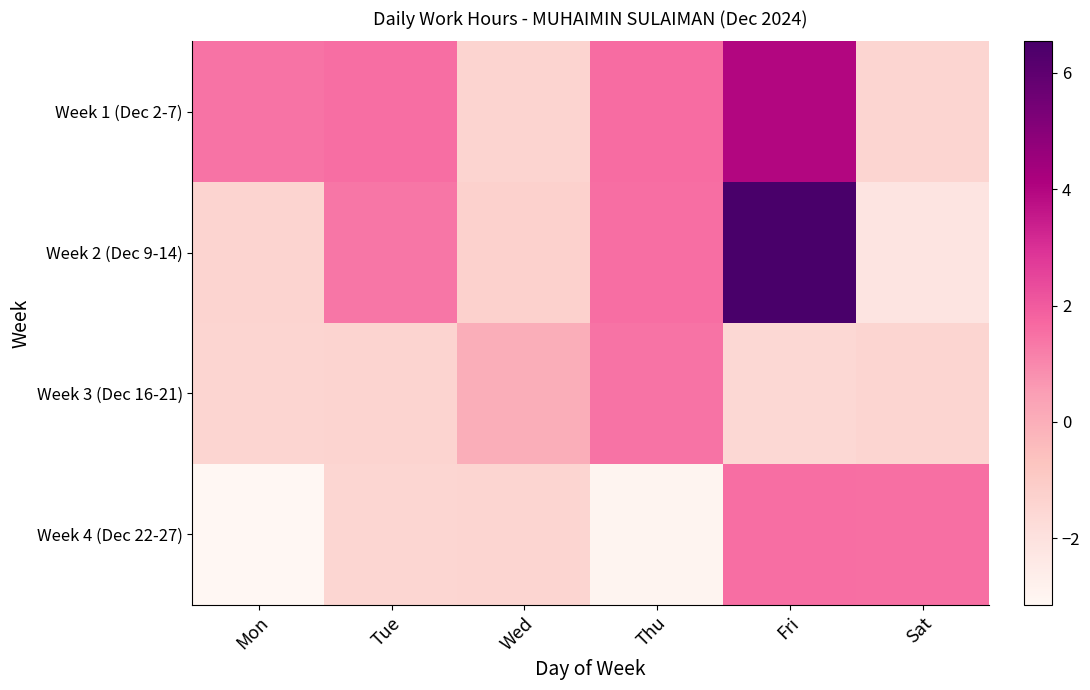

At which category is the sum across all series the highest?

Fri